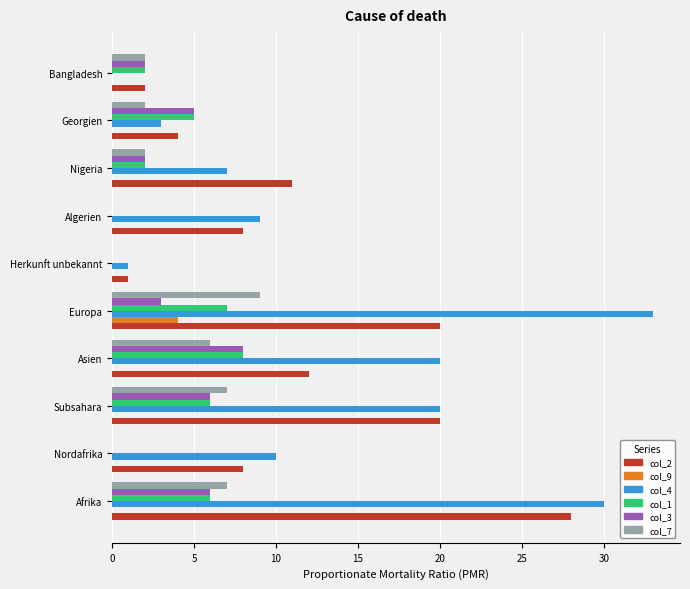

What is the maximum value shown in the chart?

33